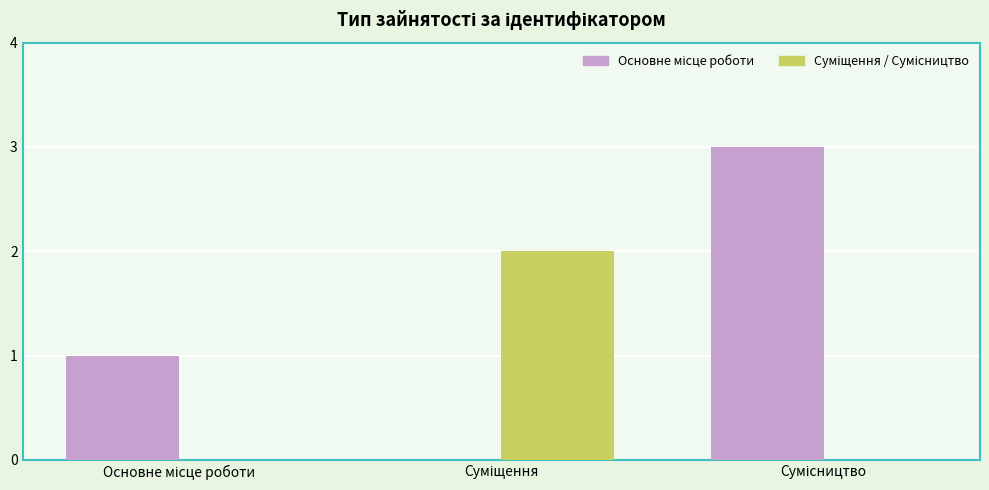

What is the greatest value displayed?

3